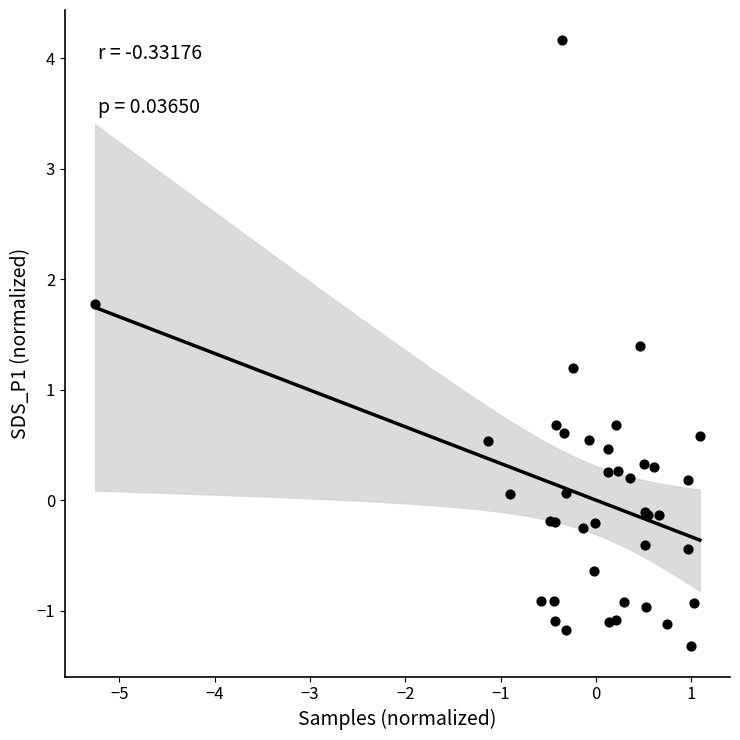

What Y value in the scatter plot is closest to 1?

1.2